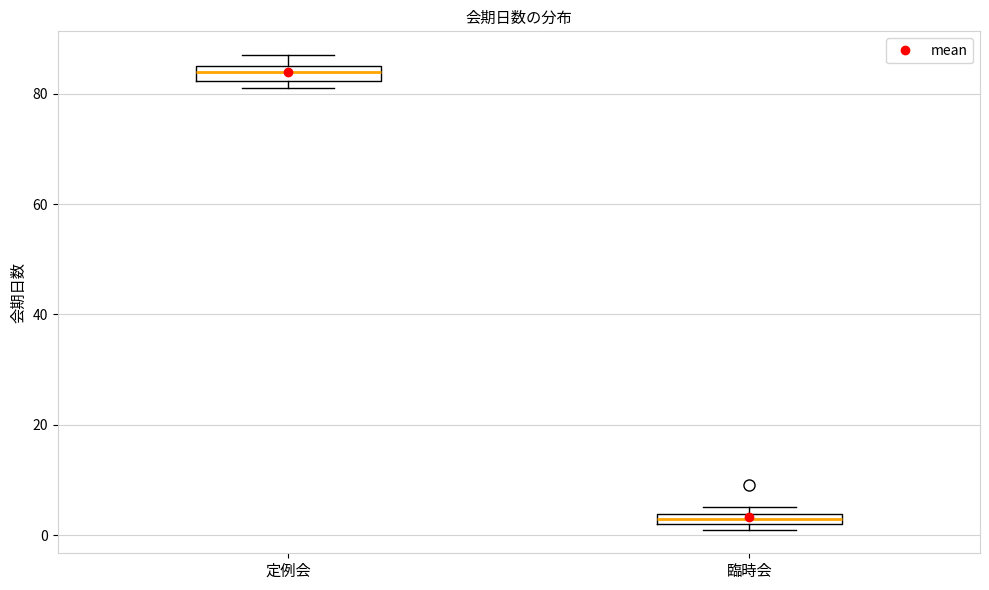

Which box's median line is the highest?

定例会